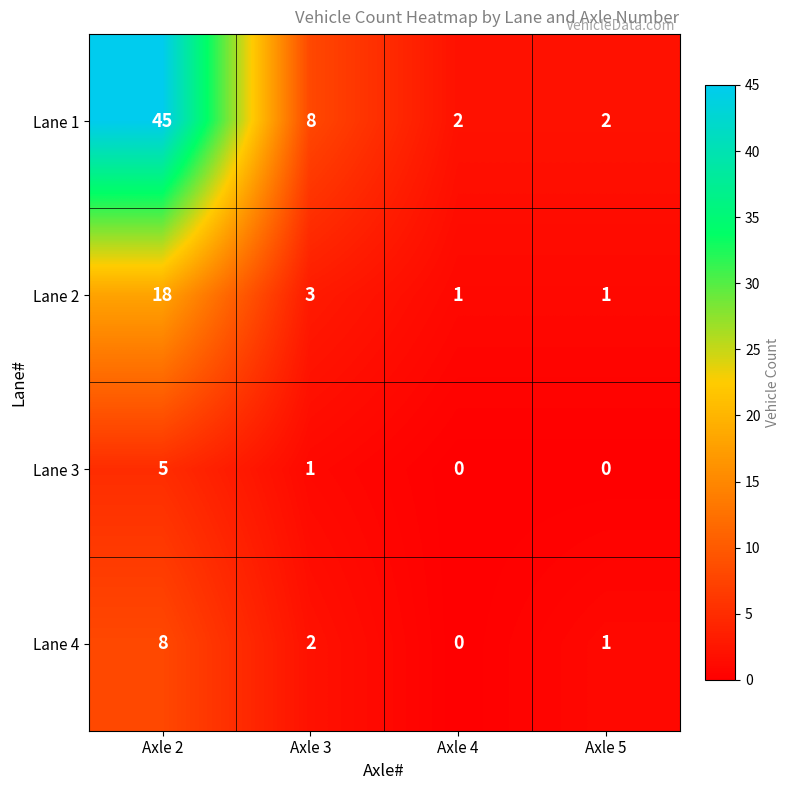

What is the sum of the Lane 1 values at Axle 4 and Axle 3?

10